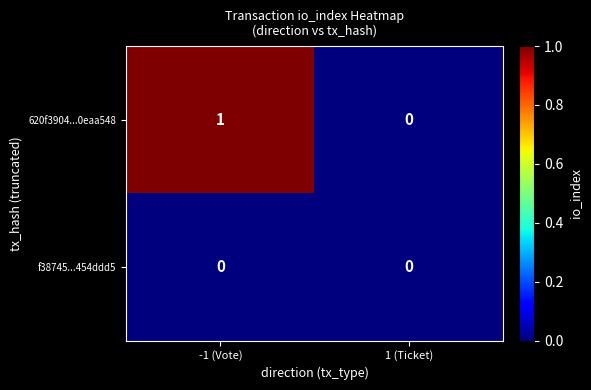

At which category is the sum across all series the highest?

-1 (Vote)